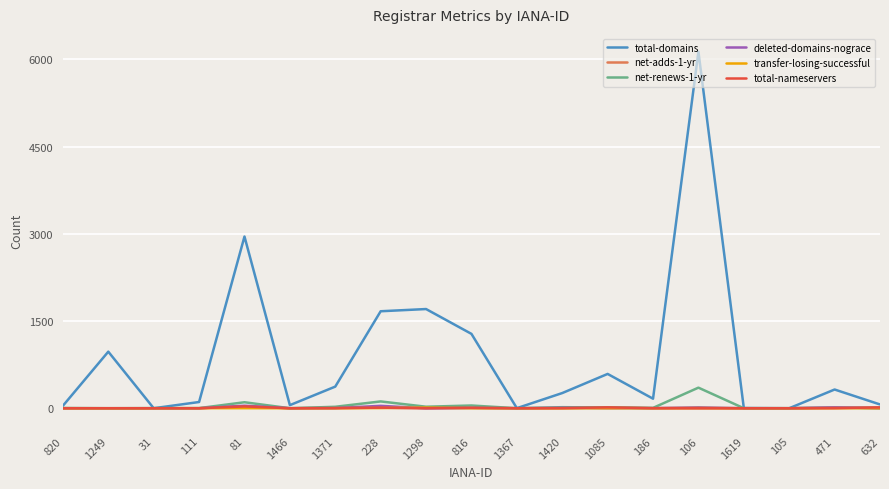

What is the greatest value displayed?

6132